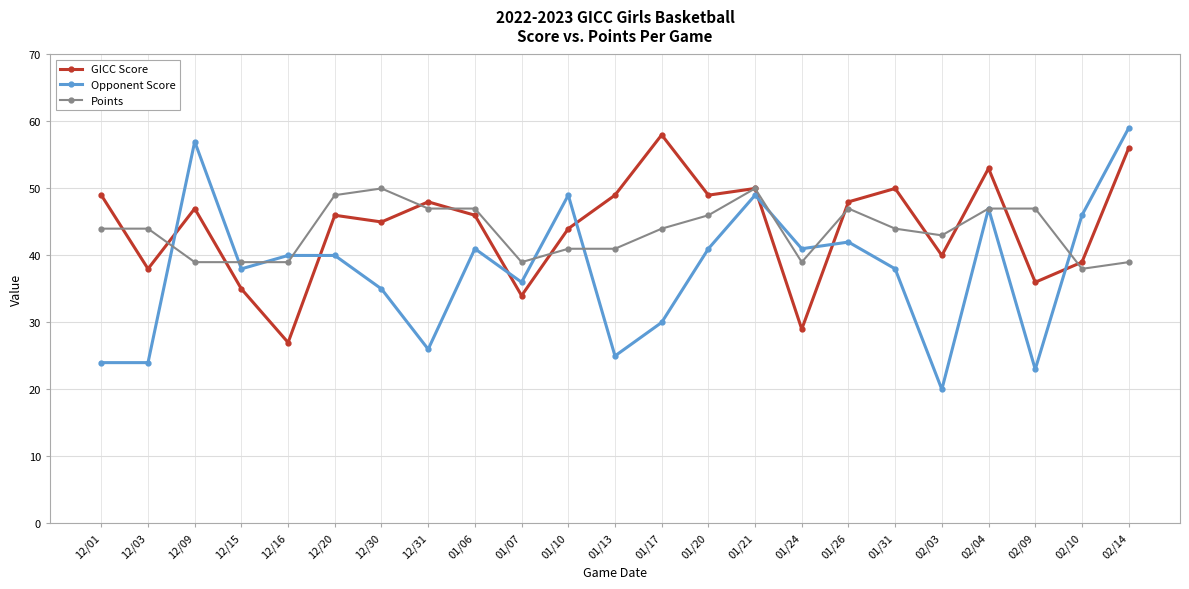

How many values in the Opponent Score series are below 40?

11